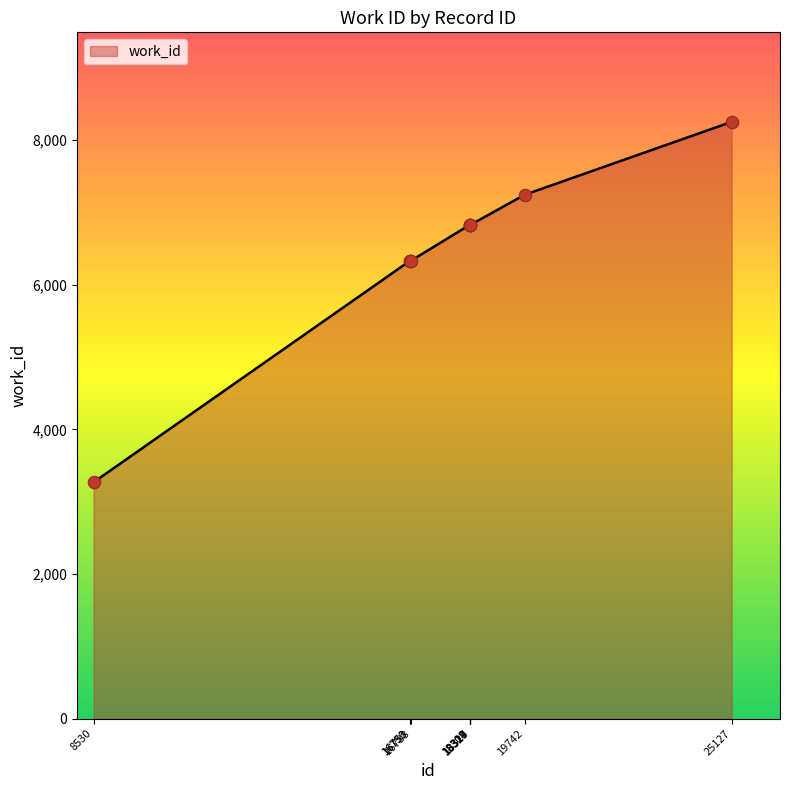

Approximately how many times larger is the value at 25127 compared to 18317?

1.2